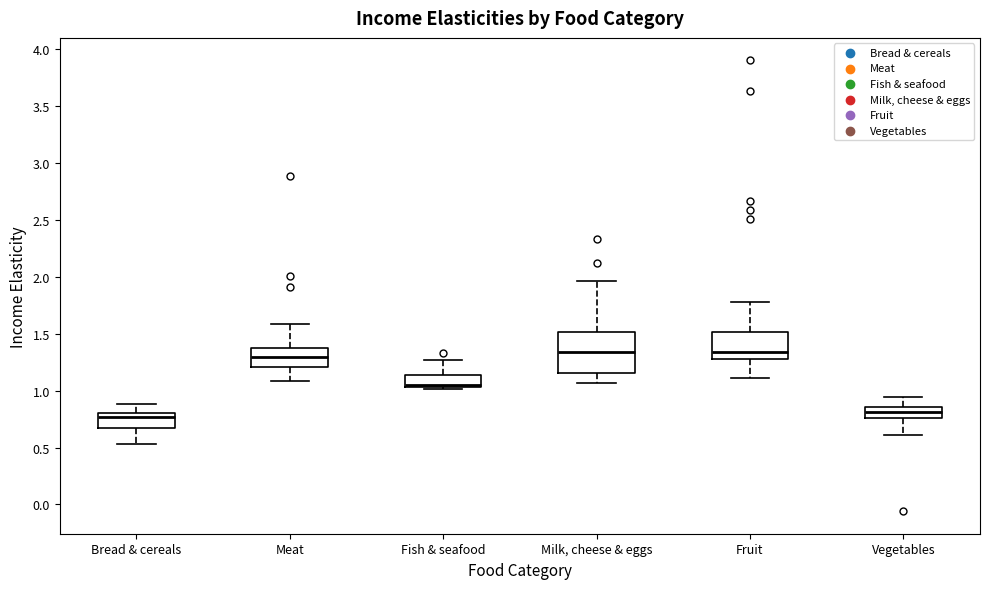

Where is the upper edge of the box for Meat on the y-axis? The values are not printed on the chart, so give them approximately, as read against the axis.

1.40